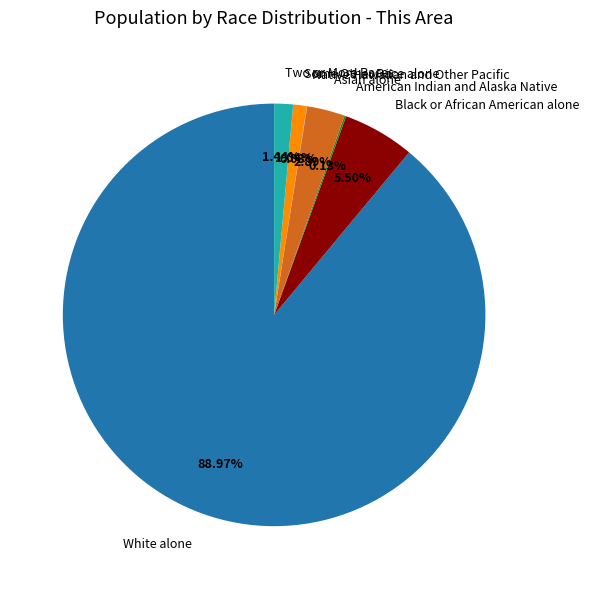

Is there a majority slice in this chart?

Yes